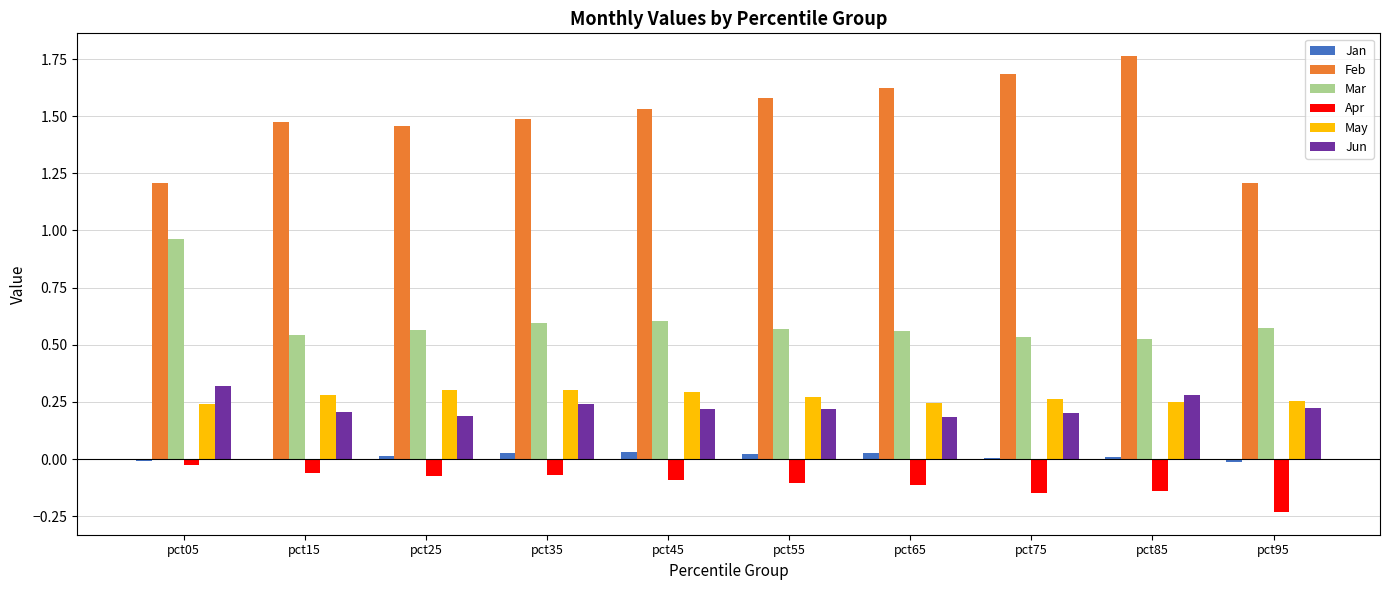

What is the sum of all Jun values?

2.3